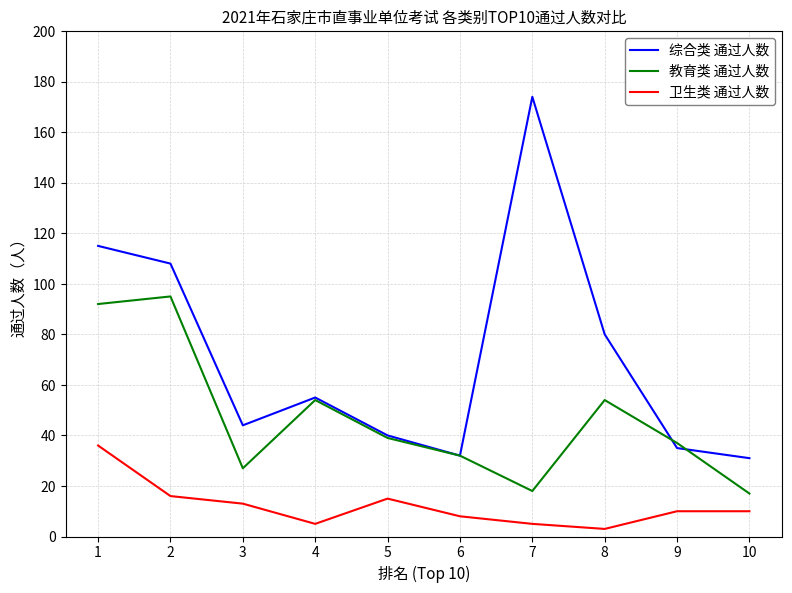

At 3, list the series in order from smallest to largest.

卫生类 通过人数, 教育类 通过人数, 综合类 通过人数